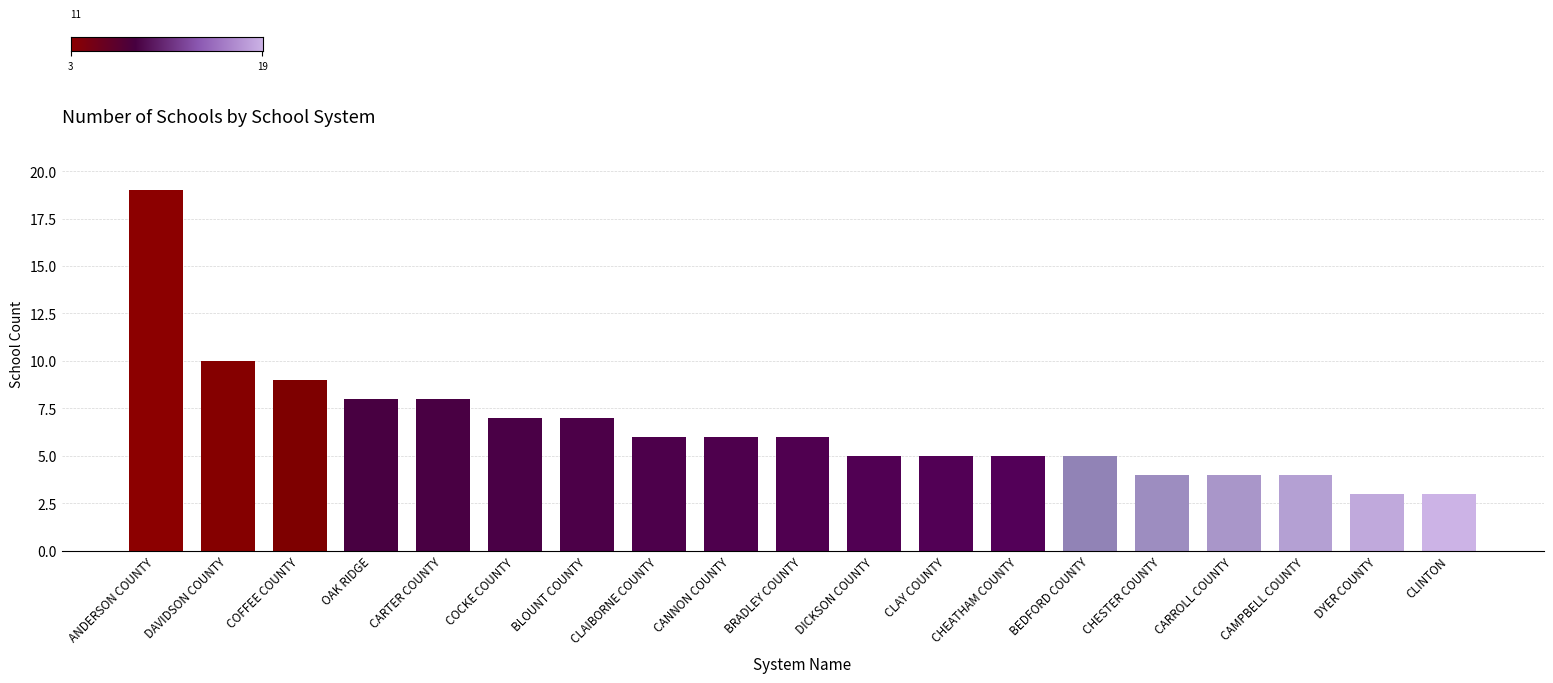

How many bars are there in total?

19